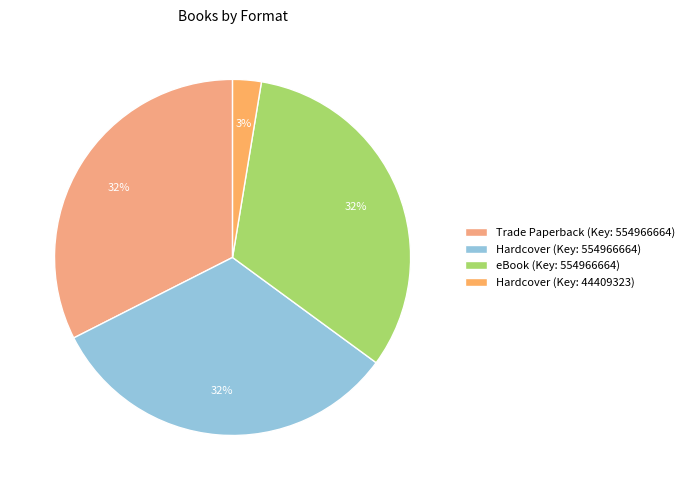

Which category has the smallest portion of the pie?

Hardcover (Key: 44409323)